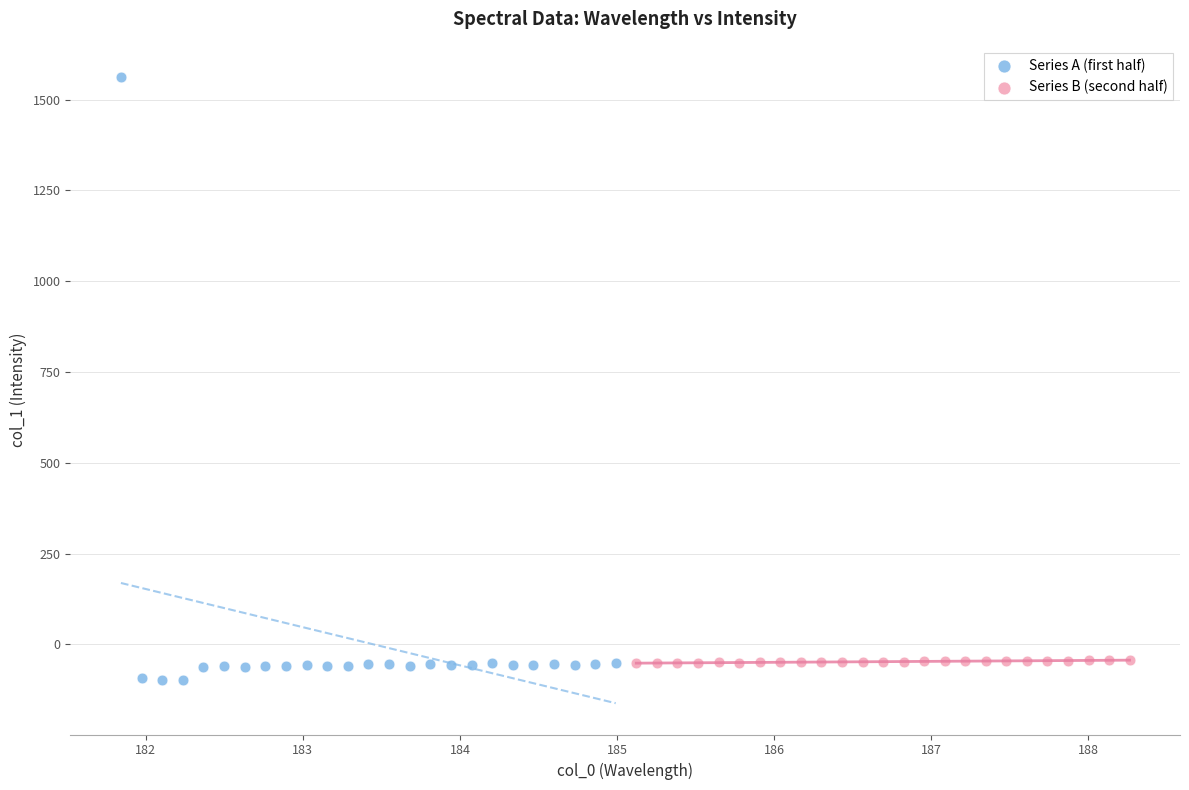

Which series reaches the minimum Y coordinate?

Series A (first half)